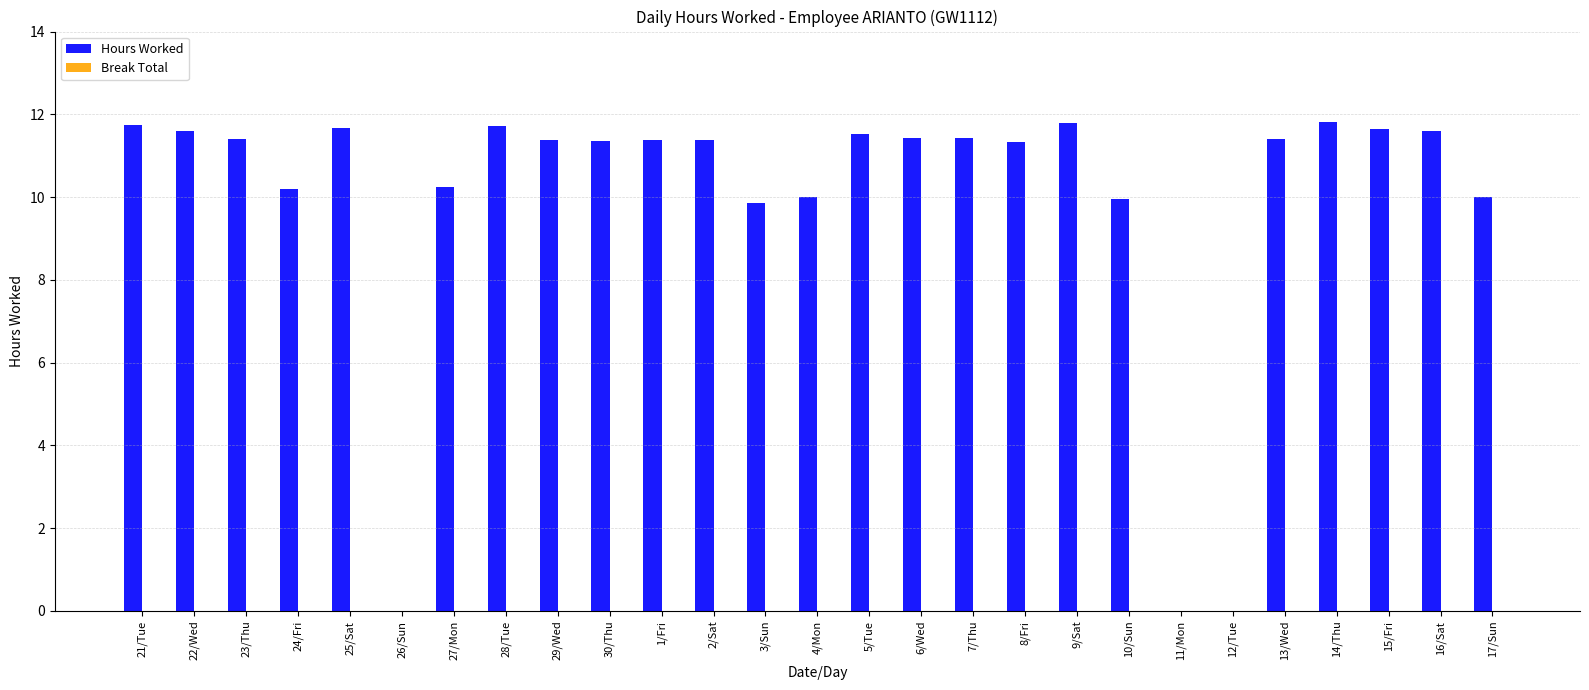

What is the sum of all values?

267.9